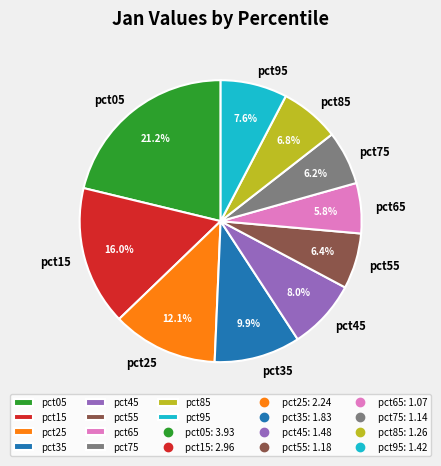

Which category has the biggest portion of the pie?

pct05